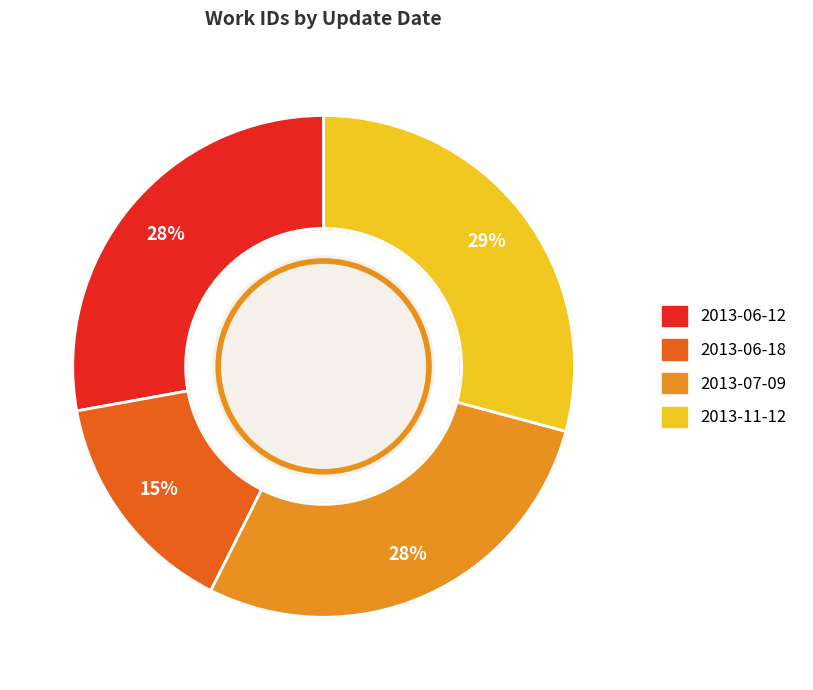

What percentage is the 2013-11-12 slice, to the nearest percent?

29%